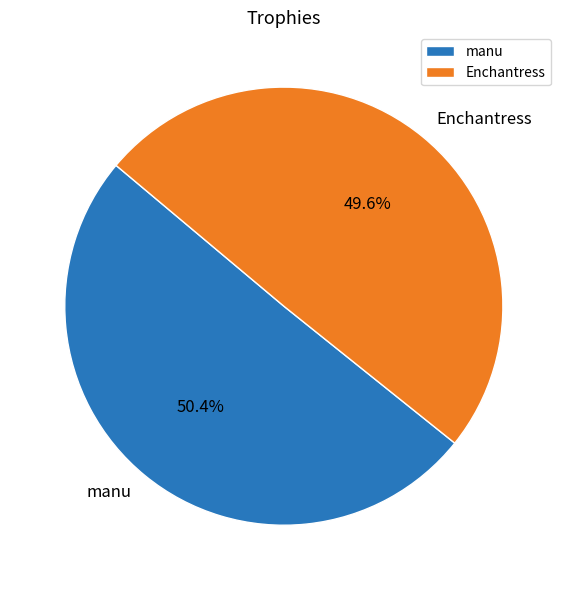

Rank the categories by value from lowest to highest.

Enchantress, manu